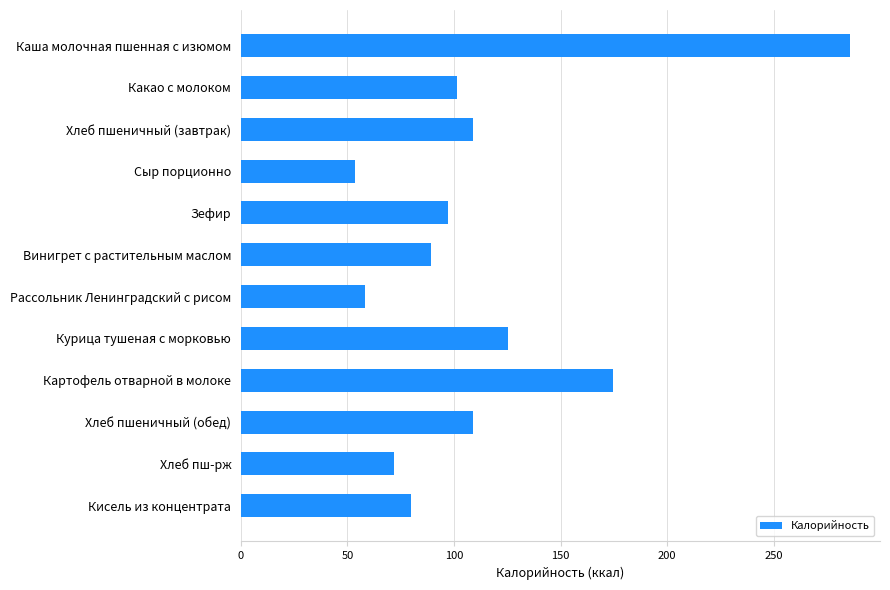

True or false: the data shows 80.0 at Кисель из концентрата.

True